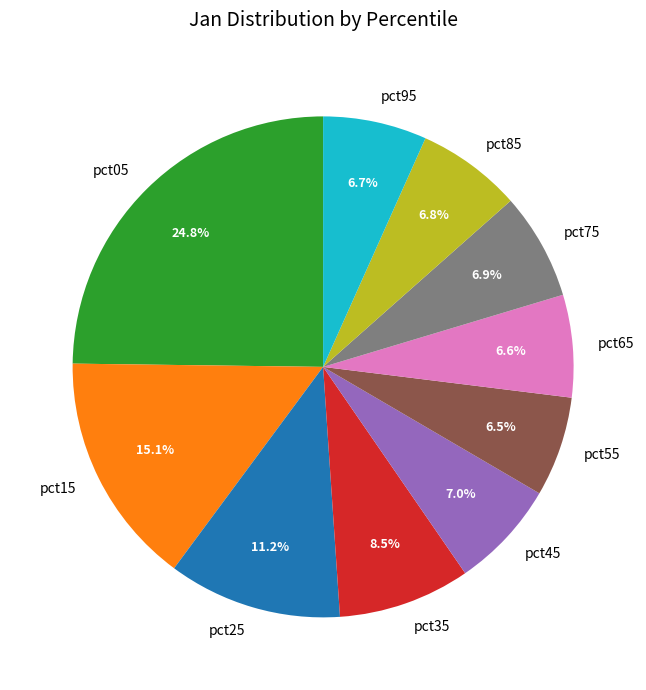

The pct85 slice represents 7% of the pie. True or false?

True